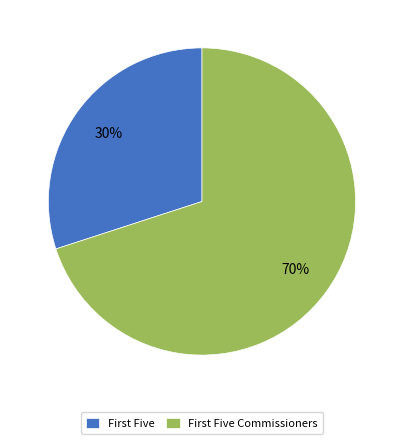

Which category has the biggest portion of the pie?

First Five Commissioners